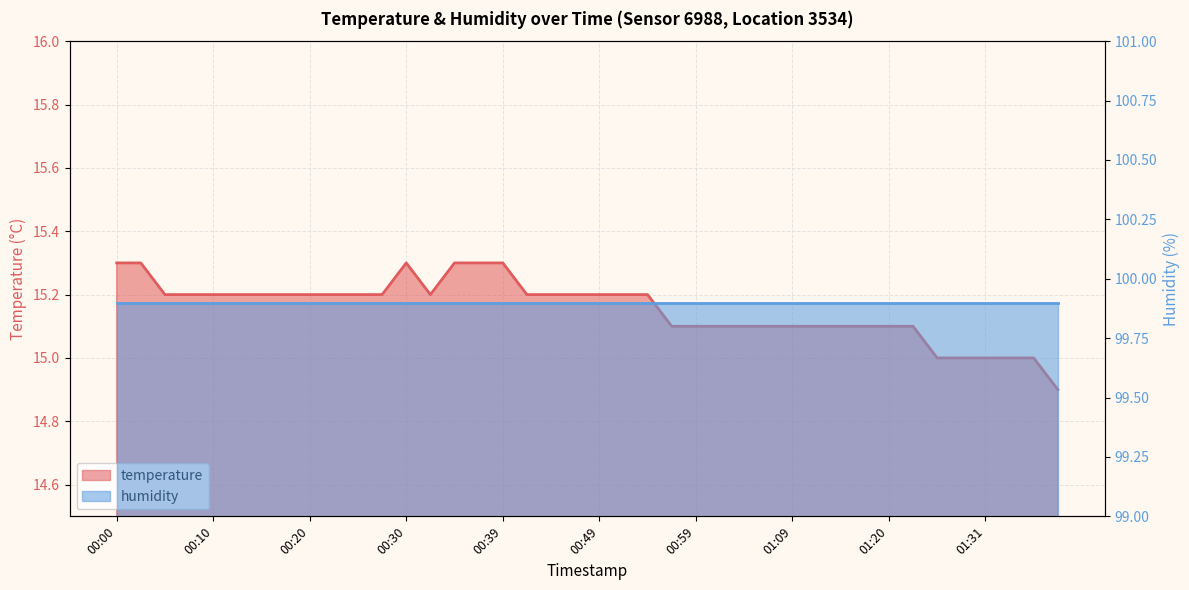

True or false: the data has more than 1 interior local peaks.

False